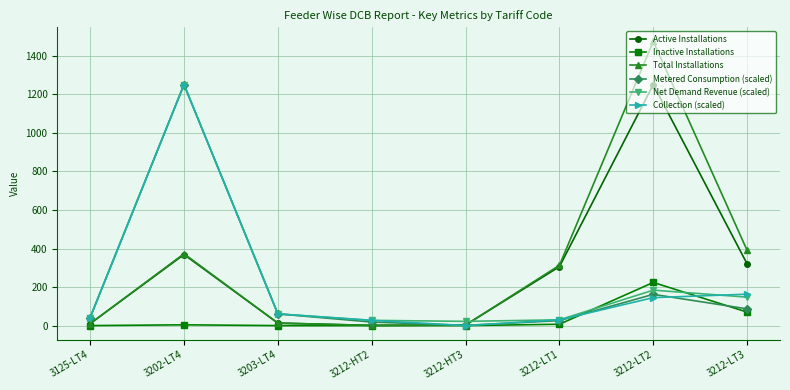

How many lines are shown in the chart?

6